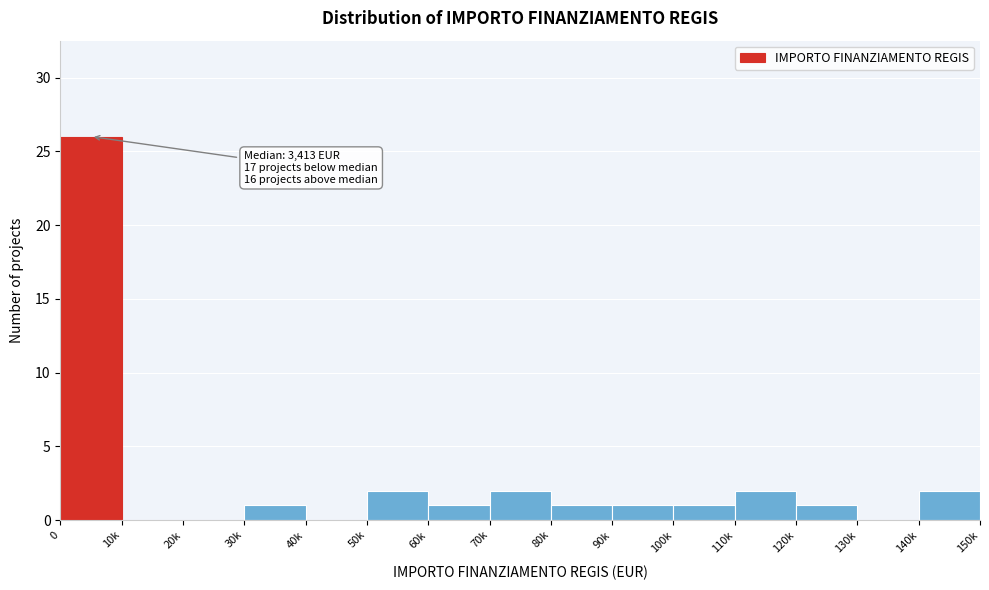

Reading left to right, transcribe all the data shown in this chart.

0=26	10k=0	20k=0	30k=1	40k=0	50k=2	60k=1	70k=2	80k=1	90k=1	100k=1	110k=2	120k=1	130k=0	140k=2